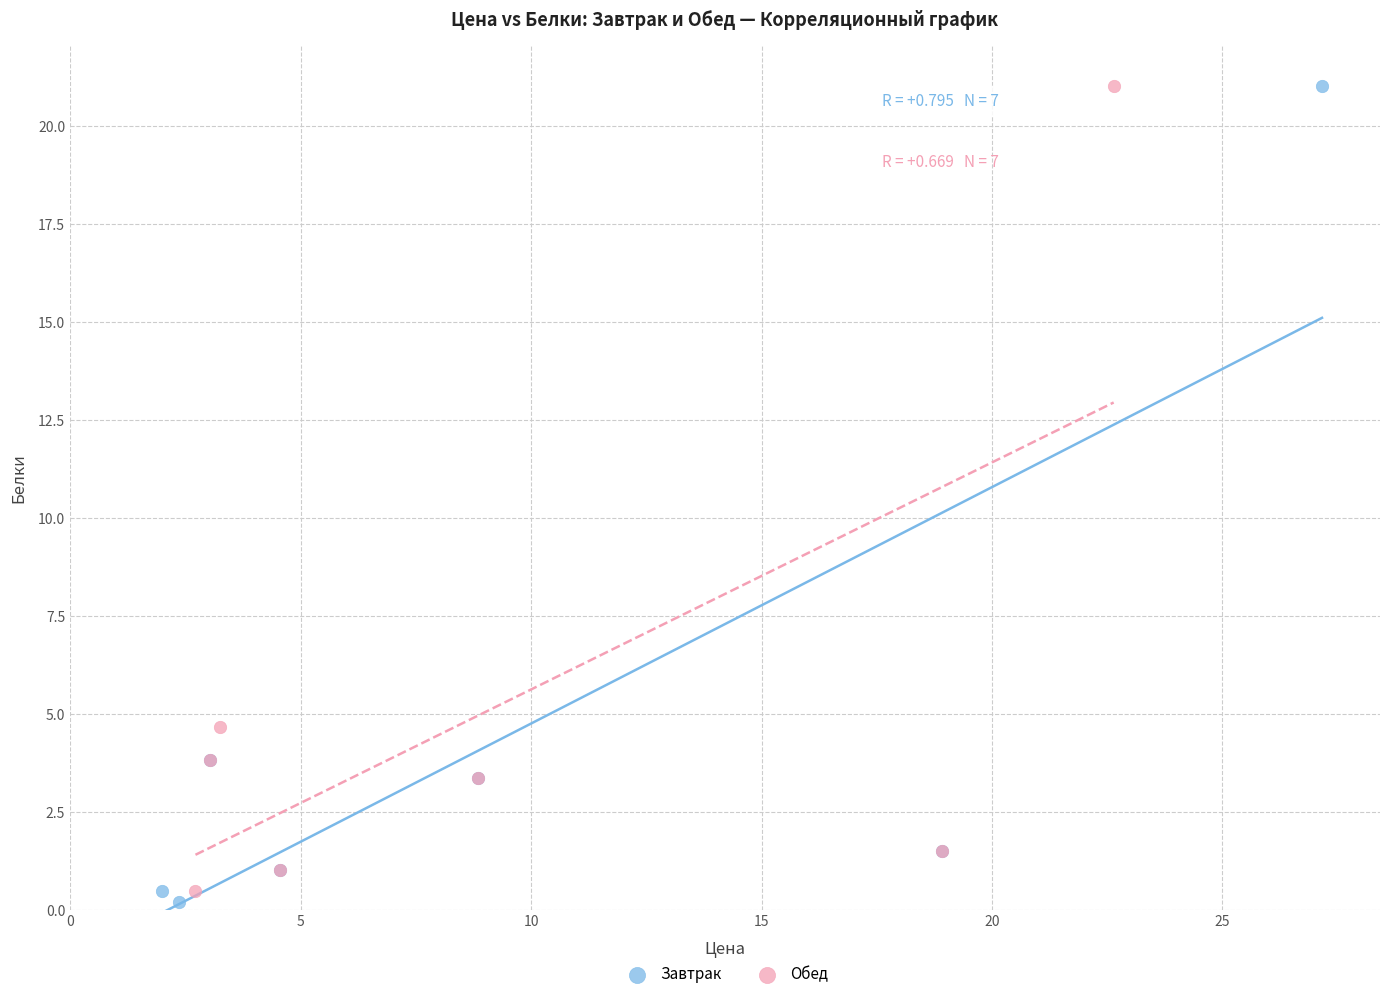

Which series has the largest Y range (max minus min)?

Завтрак